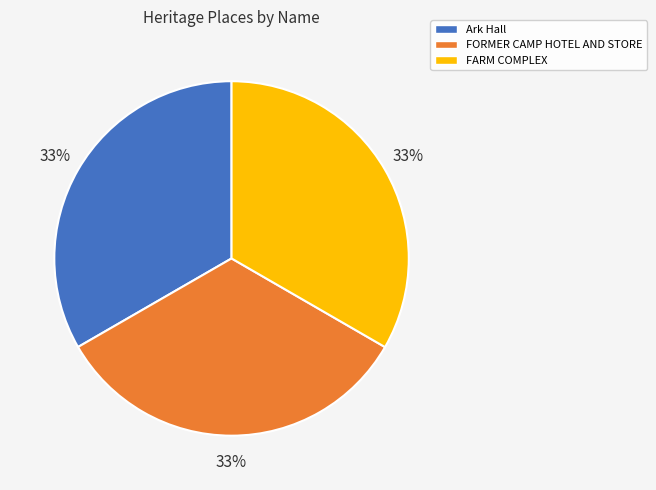

Is there any slice that represents more than half of the pie?

No